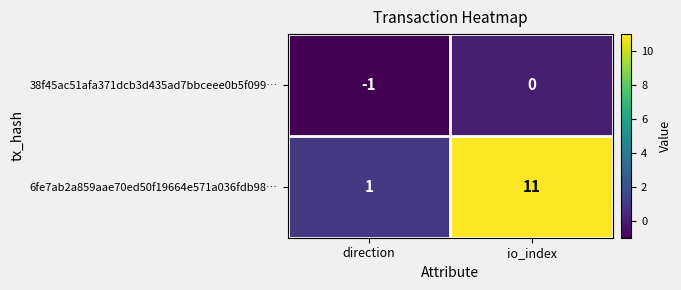

Rank the series by their average value, from lowest to highest.

38f45ac51afa371dcb3d435ad7bbceee0b5f099…, 6fe7ab2a859aae70ed50f19664e571a036fdb98…